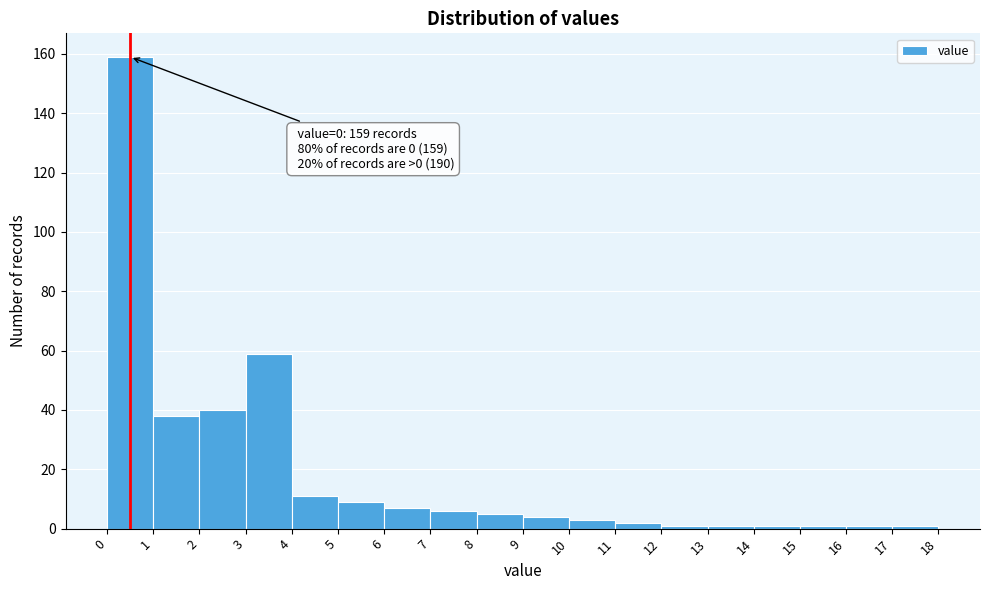

Over which range of the x-axis is the bar tallest?

0 to 1